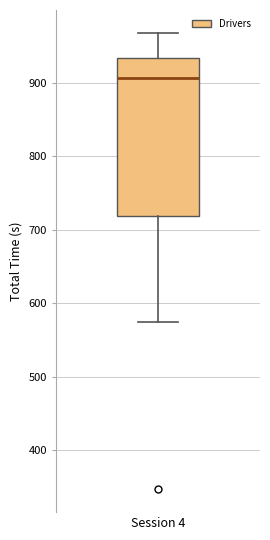

Where is the upper edge of the box for Session 4 on the y-axis? The values are not printed on the chart, so give them approximately, as read against the axis.

930